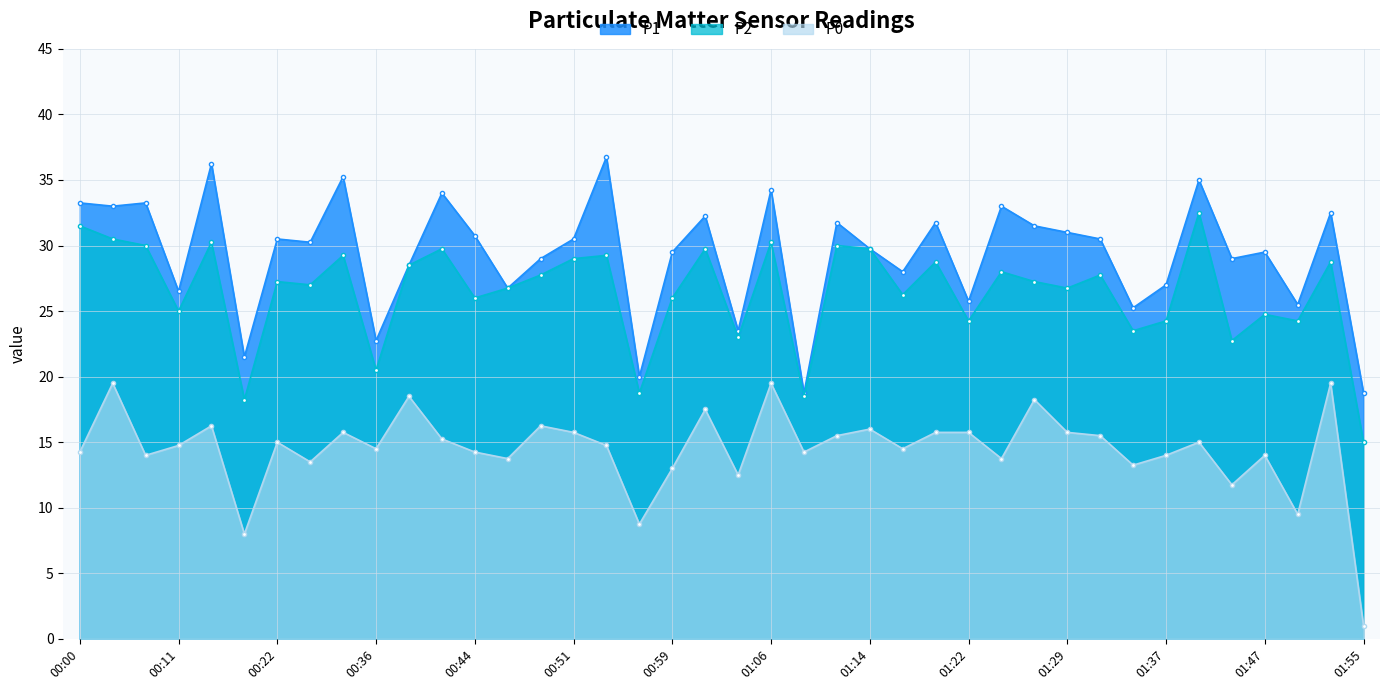

List the series in order of their peak value, lowest first.

P0, P2, P1